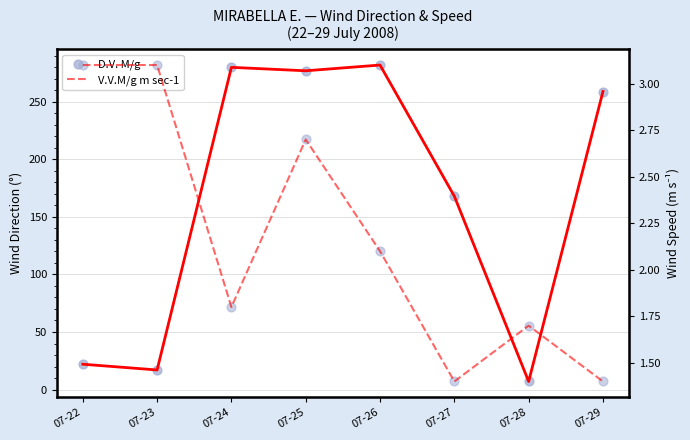

At which category is the sum across all series the highest?

07-26